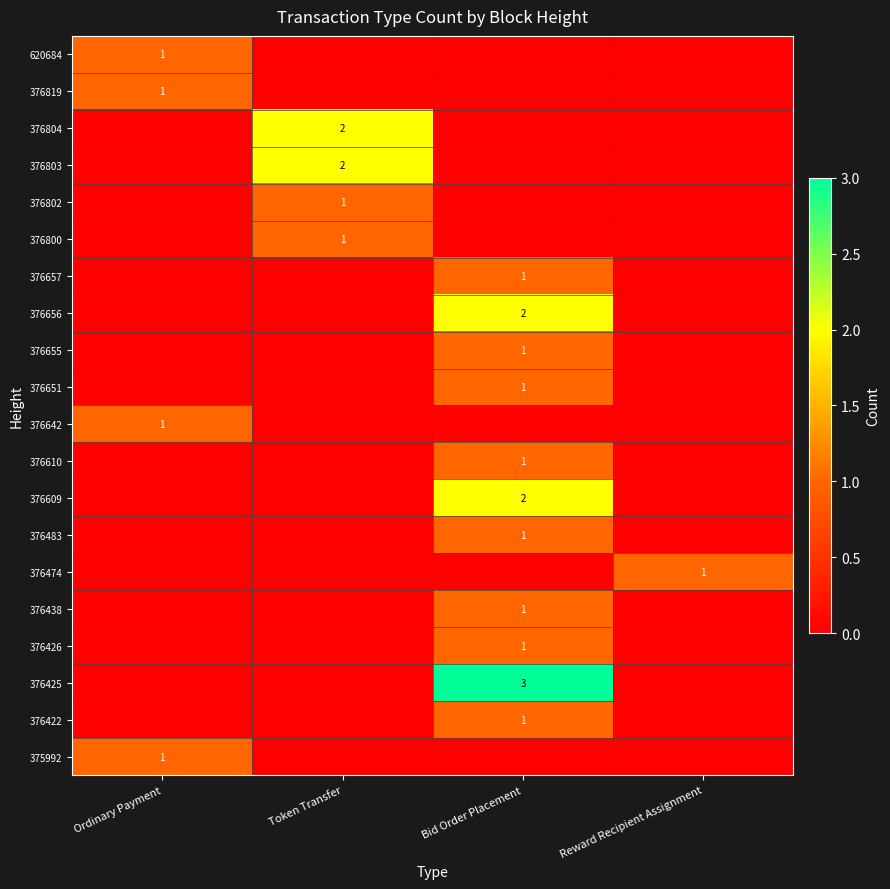

Is the value of 375992 at Ordinary Payment greater than the value of 376803 at Token Transfer?

No